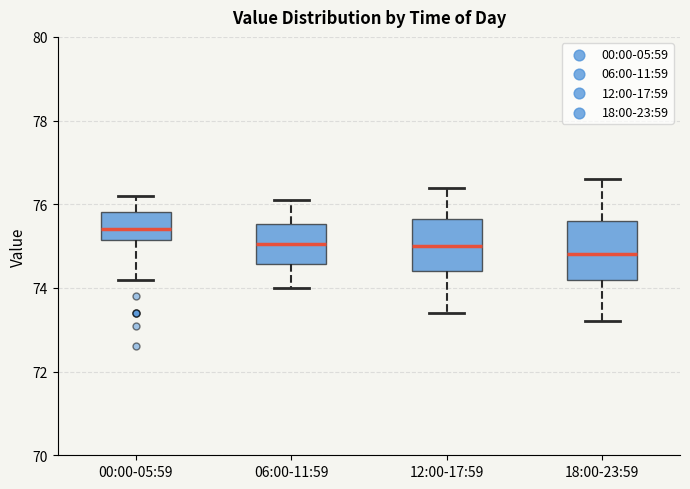

Reading left to right, transcribe this box plot: for each box, give where its median line is, the range the box spans, and where its two whiskers end, as read against the y-axis. The values are not printed on the chart, so give them approximately, as read against the axis.

00:00-05:59: median 75.4, box 75.2 to 75.8, whiskers 74.2 to 76.2
06:00-11:59: median 75.0, box 74.6 to 75.6, whiskers 74.0 to 76.2
12:00-17:59: median 75.0, box 74.4 to 75.6, whiskers 73.4 to 76.4
18:00-23:59: median 74.8, box 74.2 to 75.6, whiskers 73.2 to 76.6